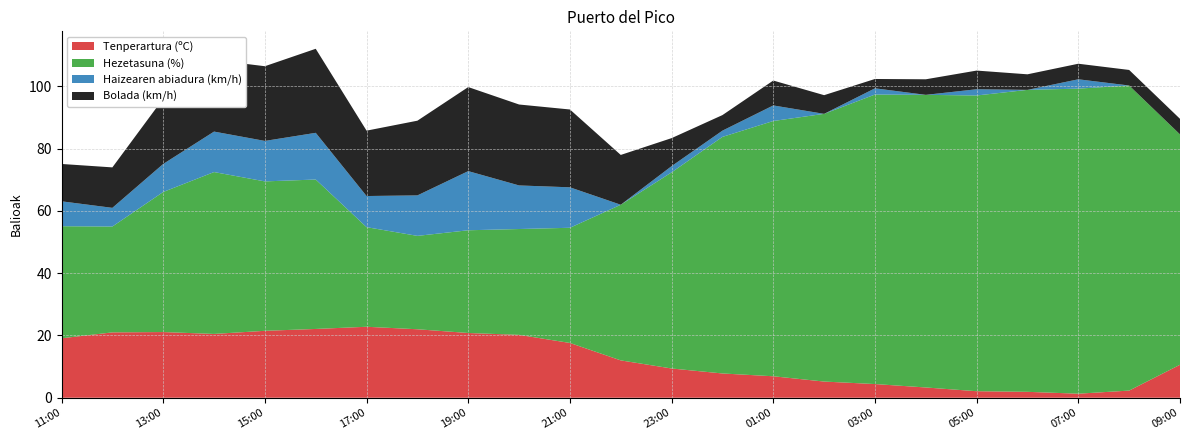

Reading left to right, what are all the values shown in this chart?

Tenperartura (ºC): 19.1	21.0	21.1	20.5	21.5	22.1	22.8	22.0	20.8	20.2	17.6	12.0	9.4	7.8	6.9	5.2	4.4	3.3	2.1	1.9	1.3	2.3	10.6
Hezetasuna (%): 36.0	34.0	45.0	52.0	48.0	48.0	32.0	30.0	33.0	34.0	37.0	50.0	63.0	76.0	82.0	86.0	93.0	94.0	95.0	97.0	98.0	98.0	74.0
Haizearen abiadura (km/h): 8.0	6.0	9.0	13.0	13.0	15.0	10.0	13.0	19.0	14.0	13.0	0.0	2.0	2.0	5.0	0.0	2.0	0.0	2.0	0.0	3.0	0.0	0.0
Bolada (km/h): 12.0	13.0	21.0	23.0	24.0	27.0	21.0	24.0	27.0	26.0	25.0	16.0	9.0	5.0	8.0	6.0	3.0	5.0	6.0	5.0	5.0	5.0	5.0